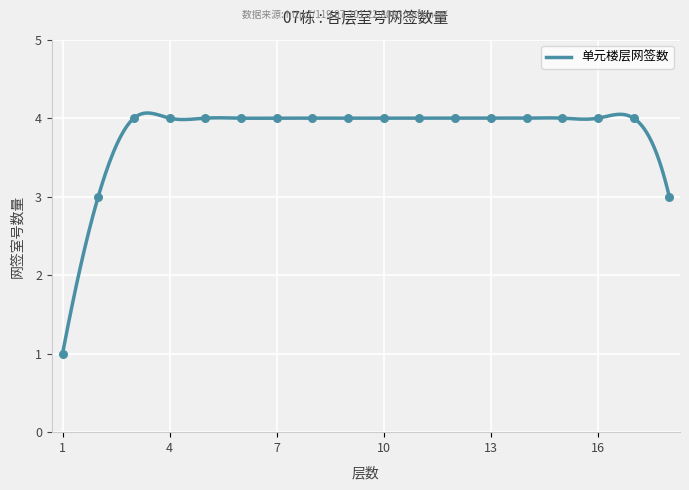

What is the ratio of the value at 17 to the value at 16?

1.0